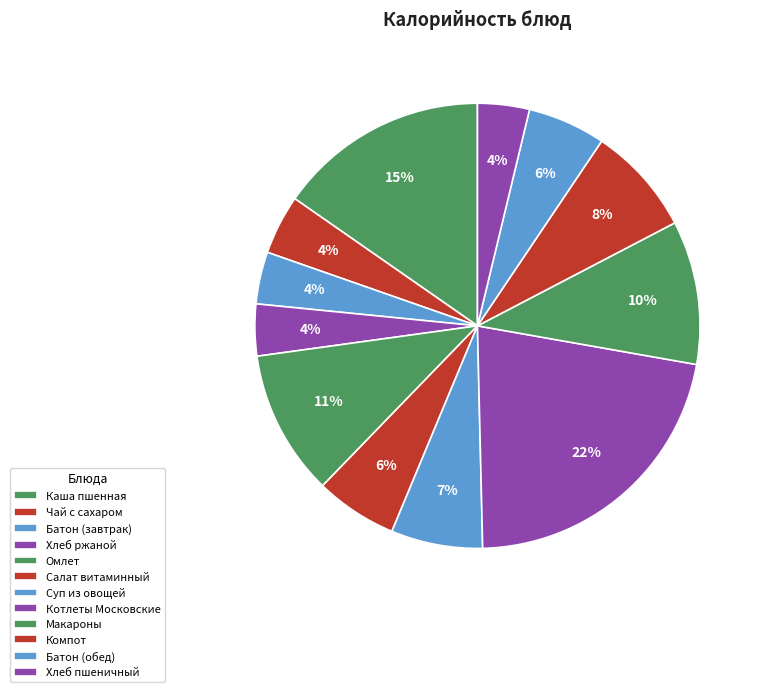

What portion of the pie excludes Салат витаминный?

94.0%